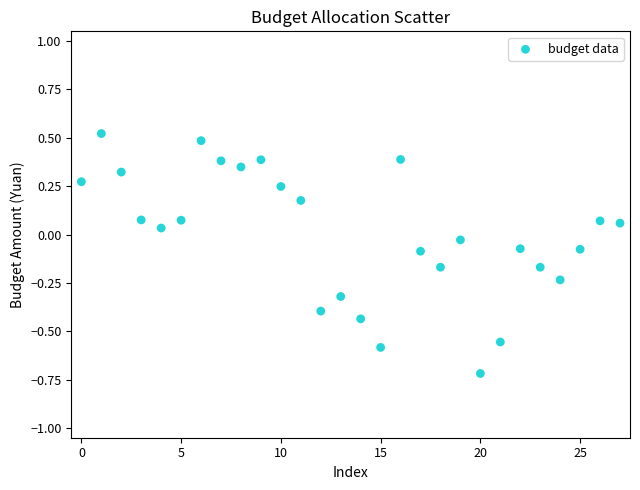

What is the range of Y values (max minus min)?

1.2